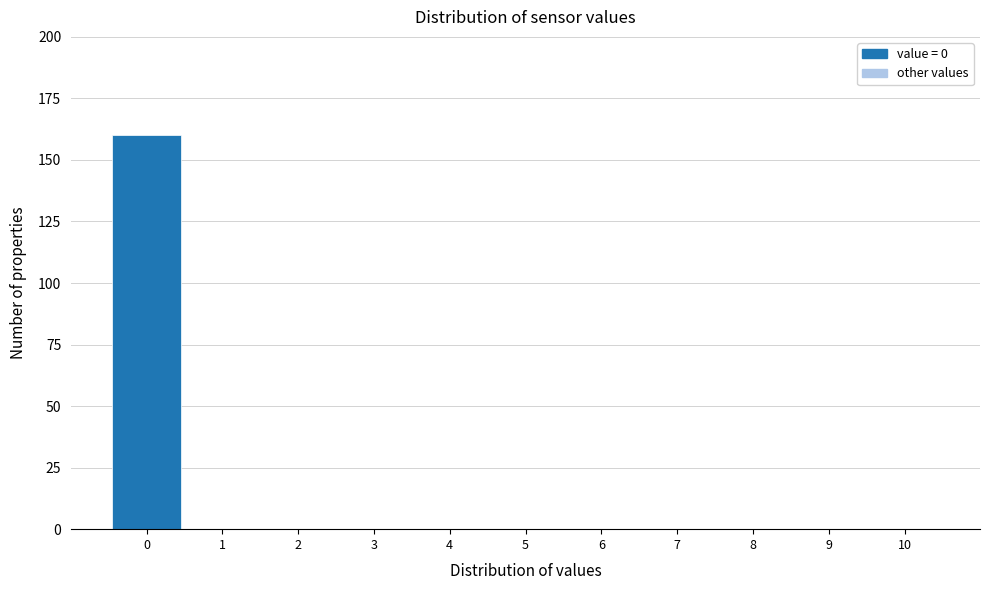

Reading left to right, transcribe this chart: for each bar, give the range it covers on the x-axis and its height. The values are not printed on the chart, so give them approximately, as read against the axis.

-0.5 to 0.5: 160
0.5 to 1.5: 0
1.5 to 2.5: 0
2.5 to 3.5: 0
3.5 to 4.5: 0
4.5 to 5.5: 0
5.5 to 6.5: 0
6.5 to 7.5: 0
7.5 to 8.5: 0
8.5 to 9.5: 0
9.5 to 10.5: 0